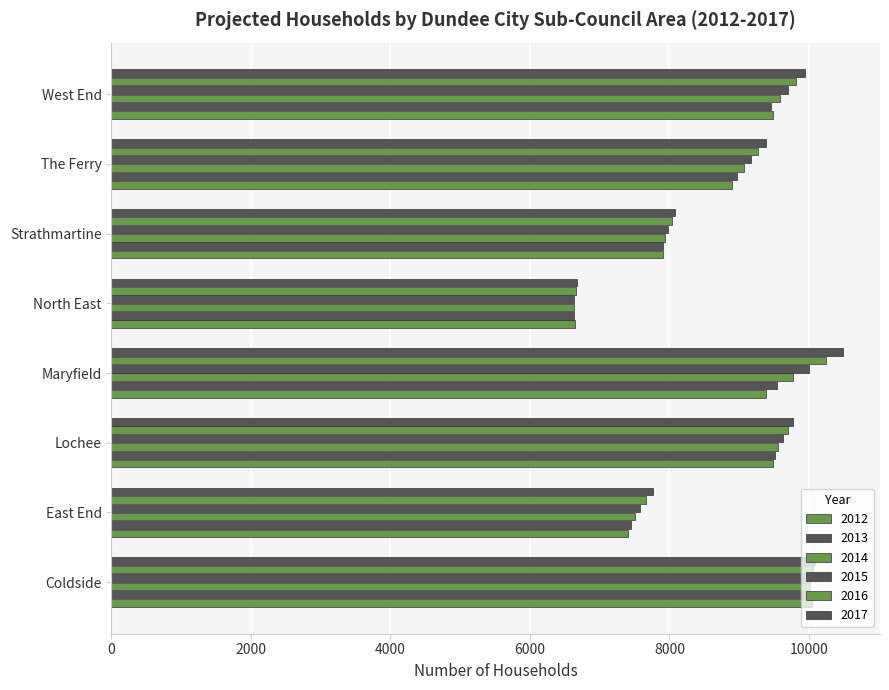

What is the difference between the highest and lowest values at Strathmartine?

169.7